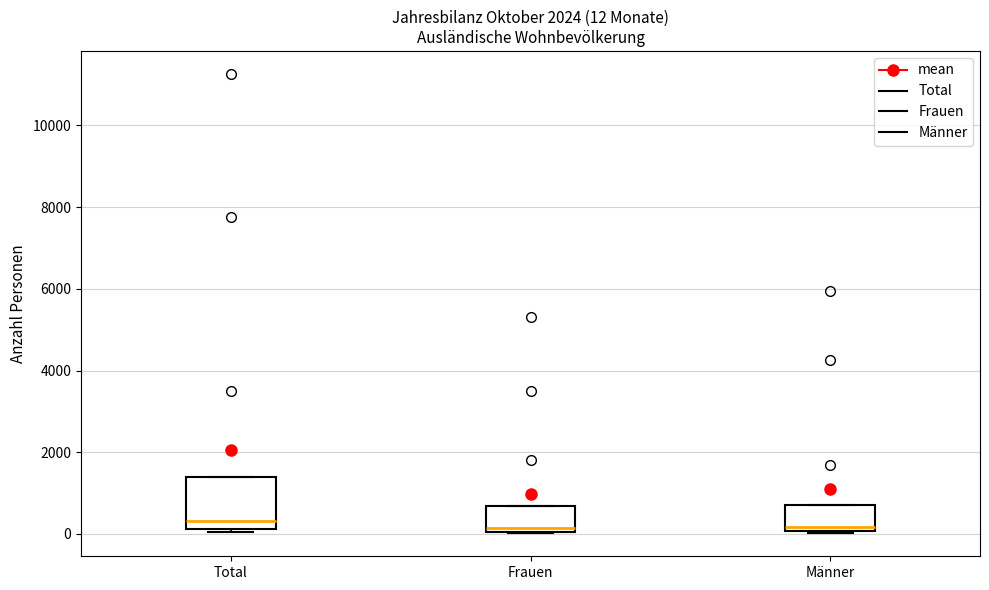

Which box is the tallest, from its lower edge to its upper edge?

Total